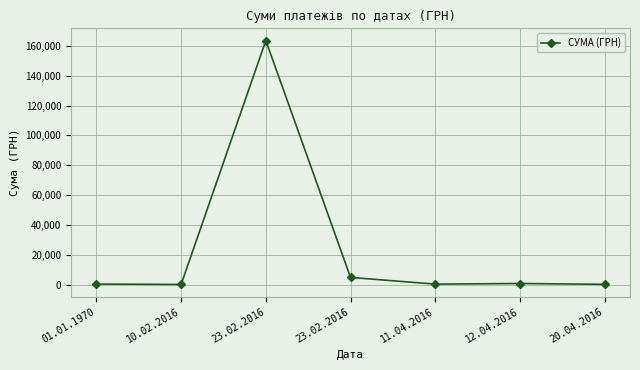

Is this an area chart (filled region under the line)?

No